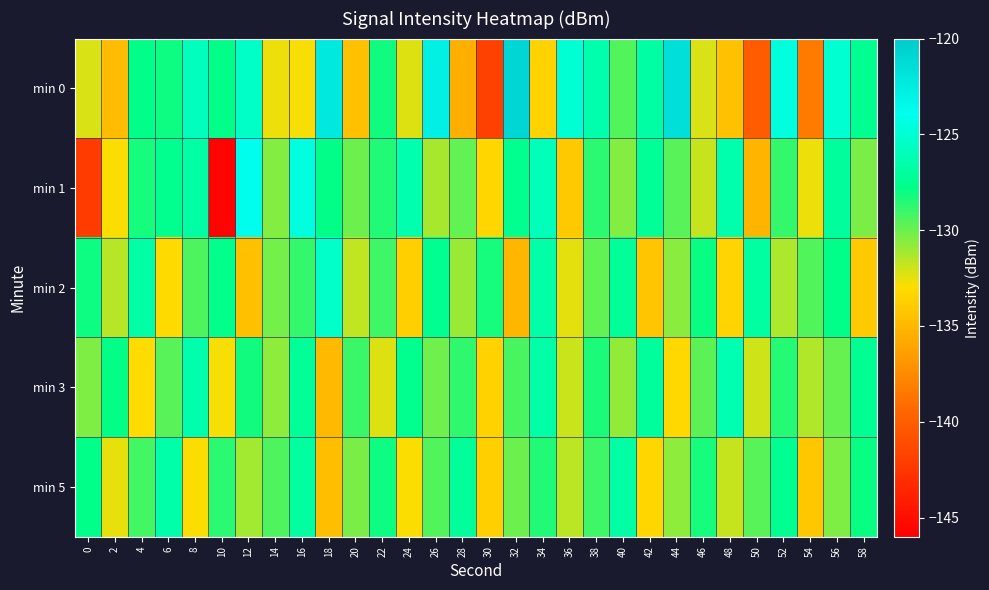

List the series in order of their peak value, lowest first.

min 5, min 3, min 2, min 1, min 0